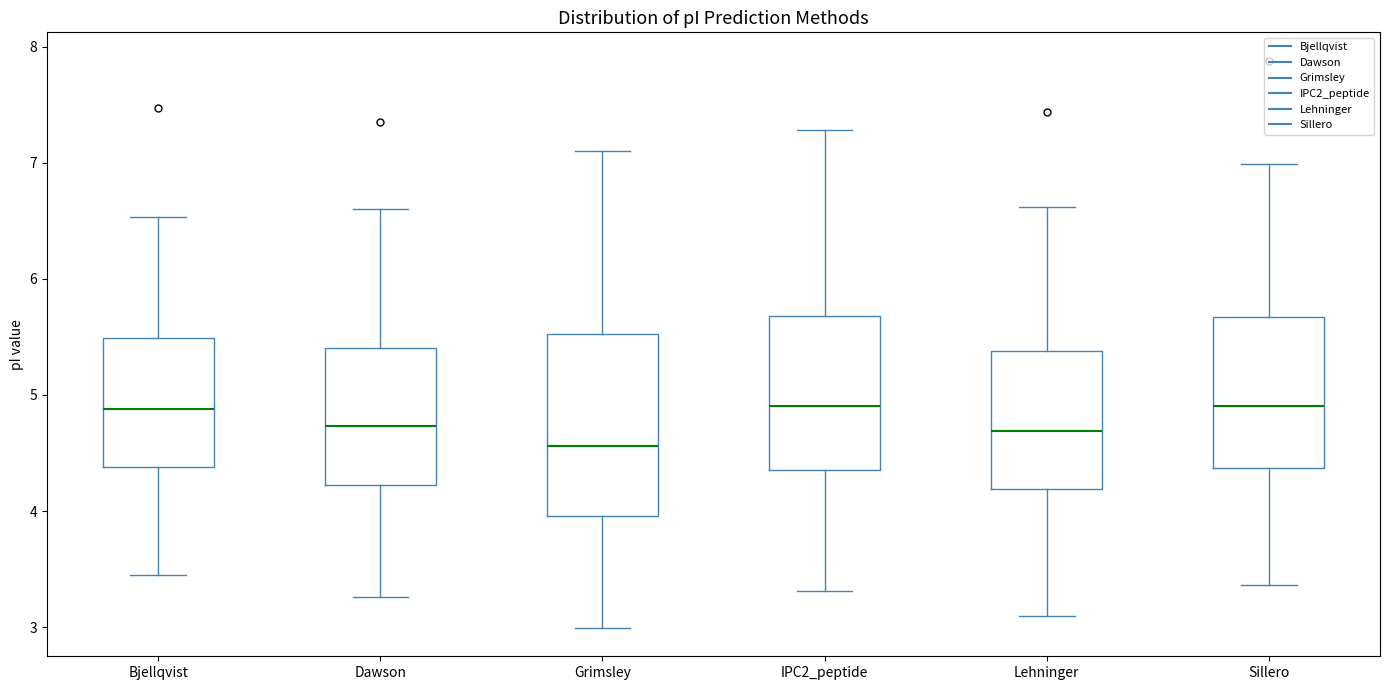

Comparing the boxes themselves (not the whiskers), which one is the tallest?

Grimsley